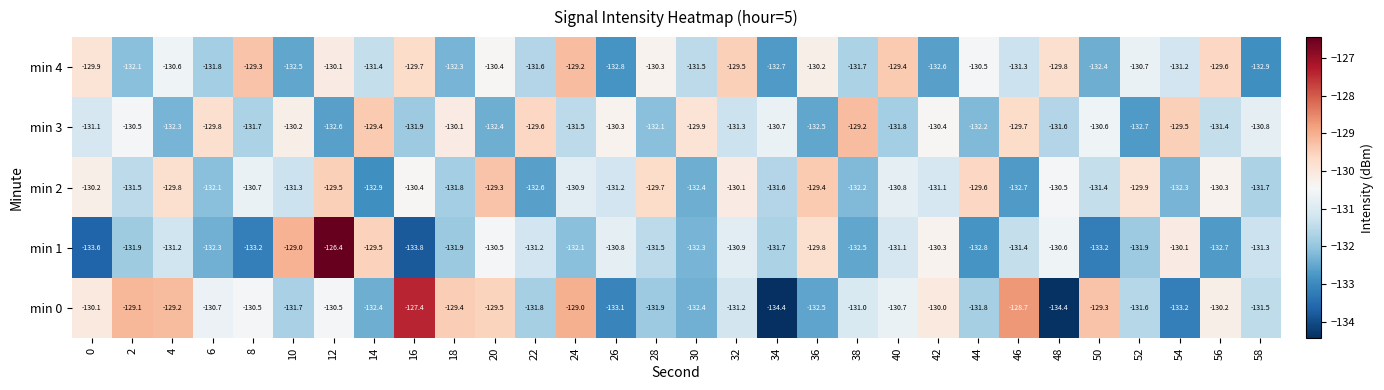

What is the total value across all series at 0?

-654.9